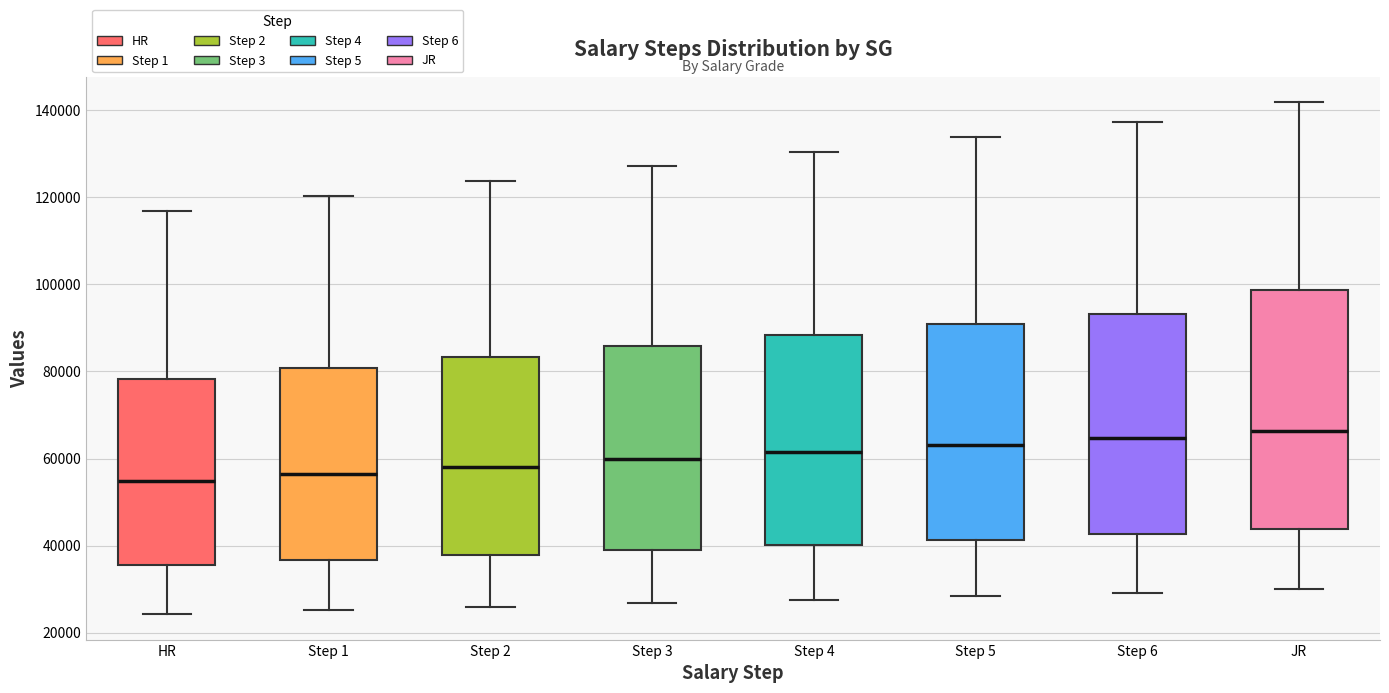

Comparing the boxes themselves (not the whiskers), which one is the tallest?

JR